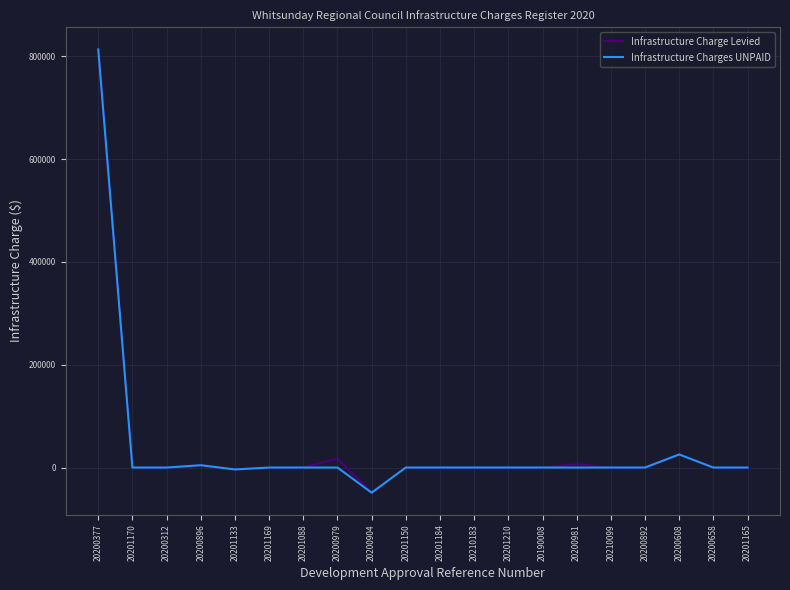

At how many categories does at least one series exceed 610764?

1